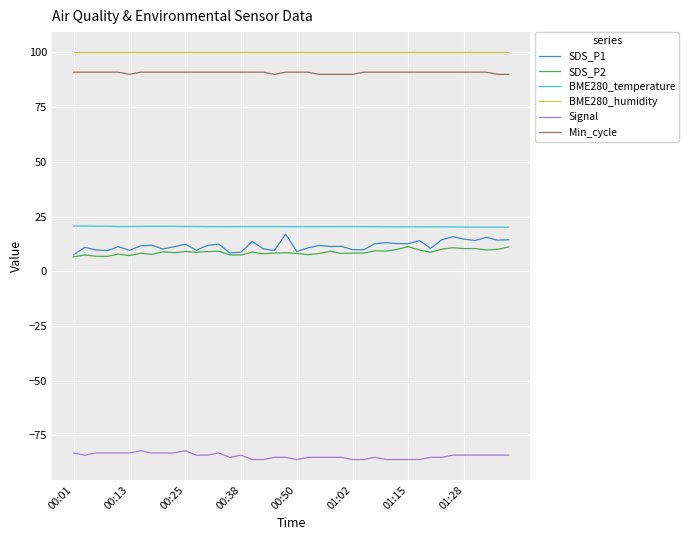

Which series has the largest range (max minus min)?

SDS_P1